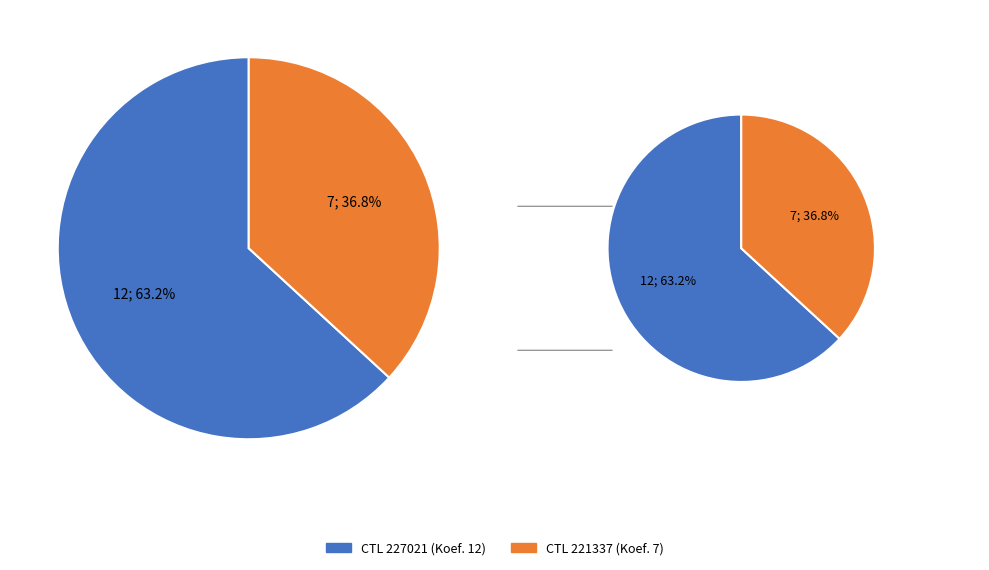

How many segments does this pie chart have?

2